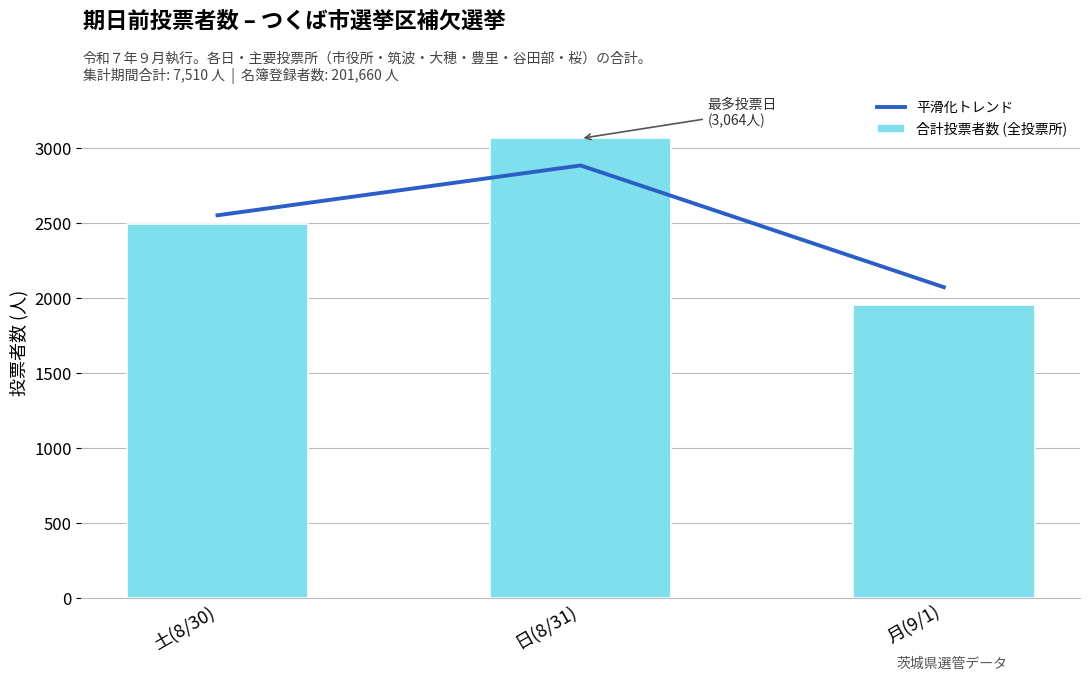

Reading left to right, list all the values displayed in this chart.

平滑化トレンド: 2552	2884	2073
合計投票者数 (全投票所): 2491	3064	1955